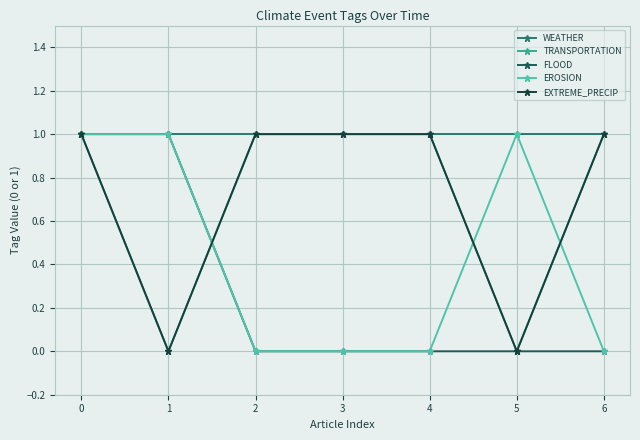

True or false: WEATHER and EROSION cross at least once.

False